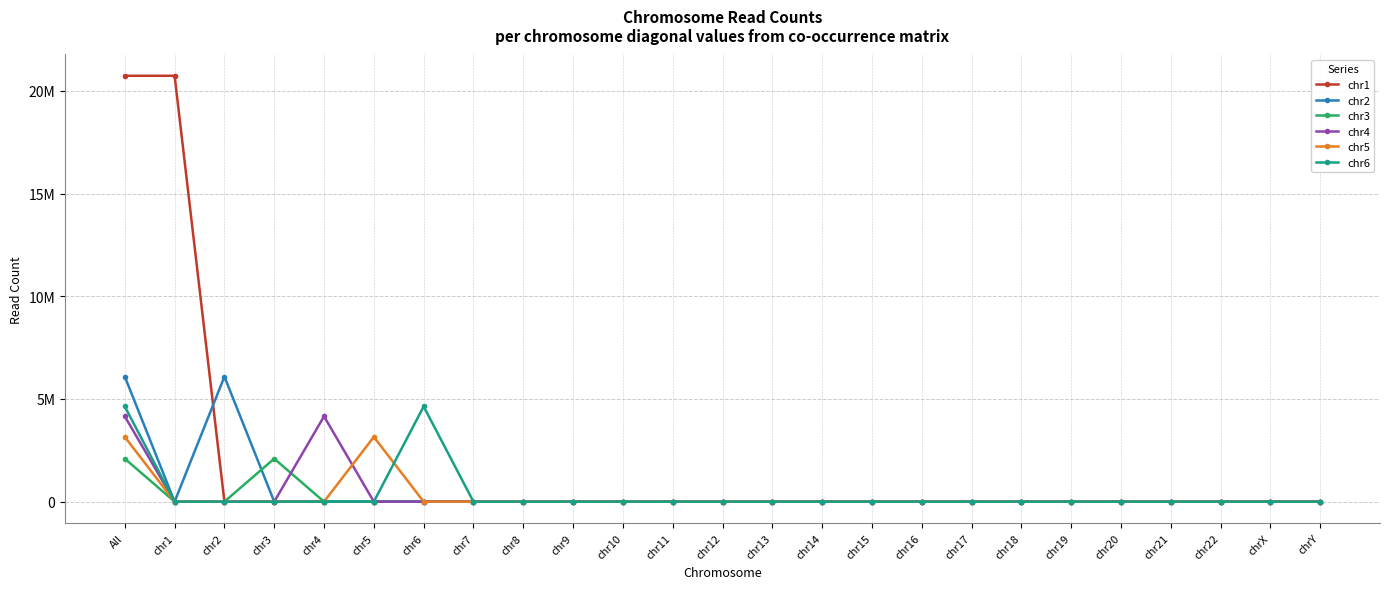

True or false: chr3 and chr1 intersect in this chart.

False